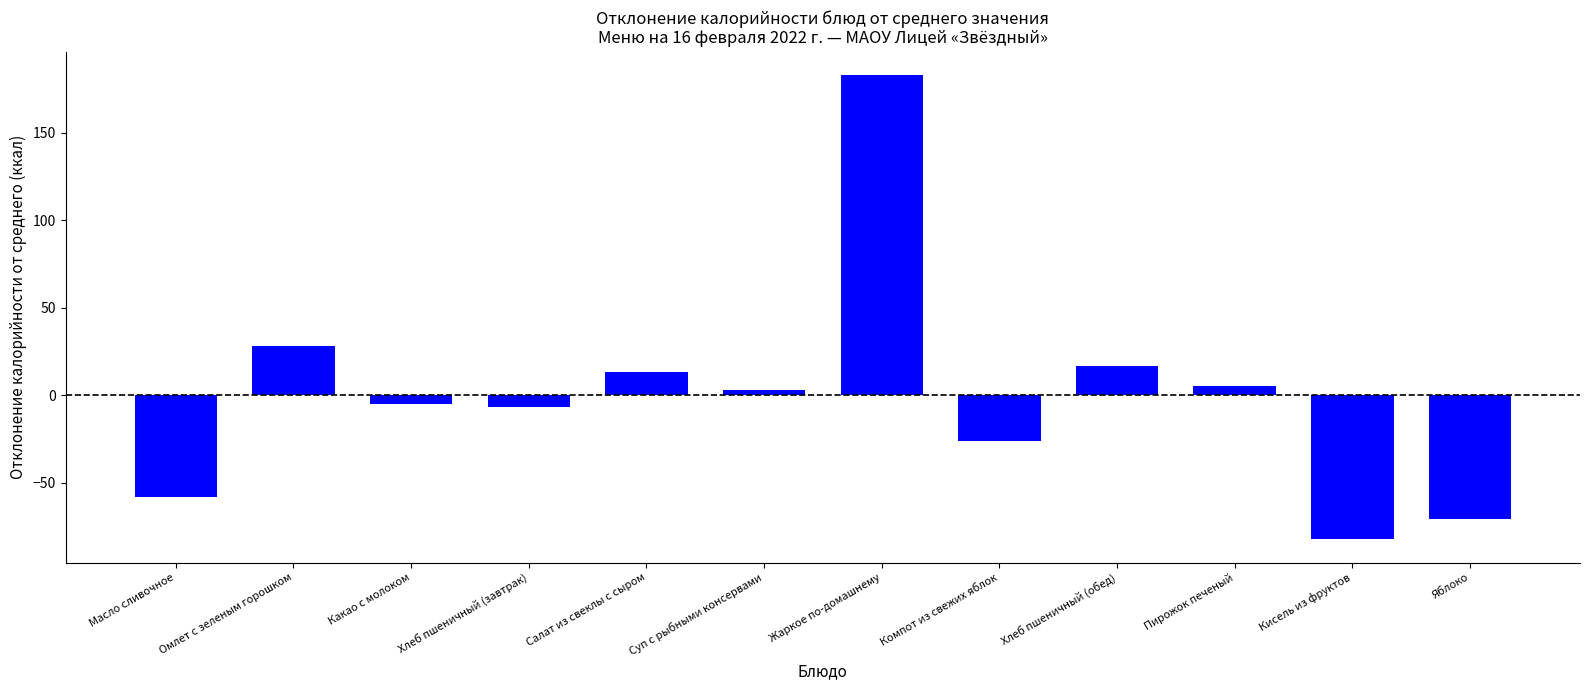

What is the label of the 12th bar from the right?

Масло сливочное